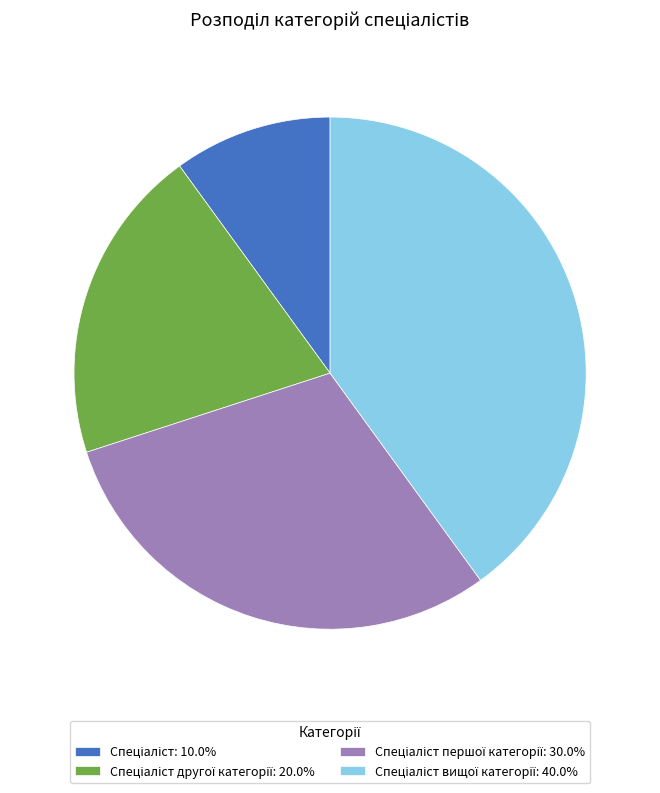

Is there any slice that represents more than half of the pie?

No